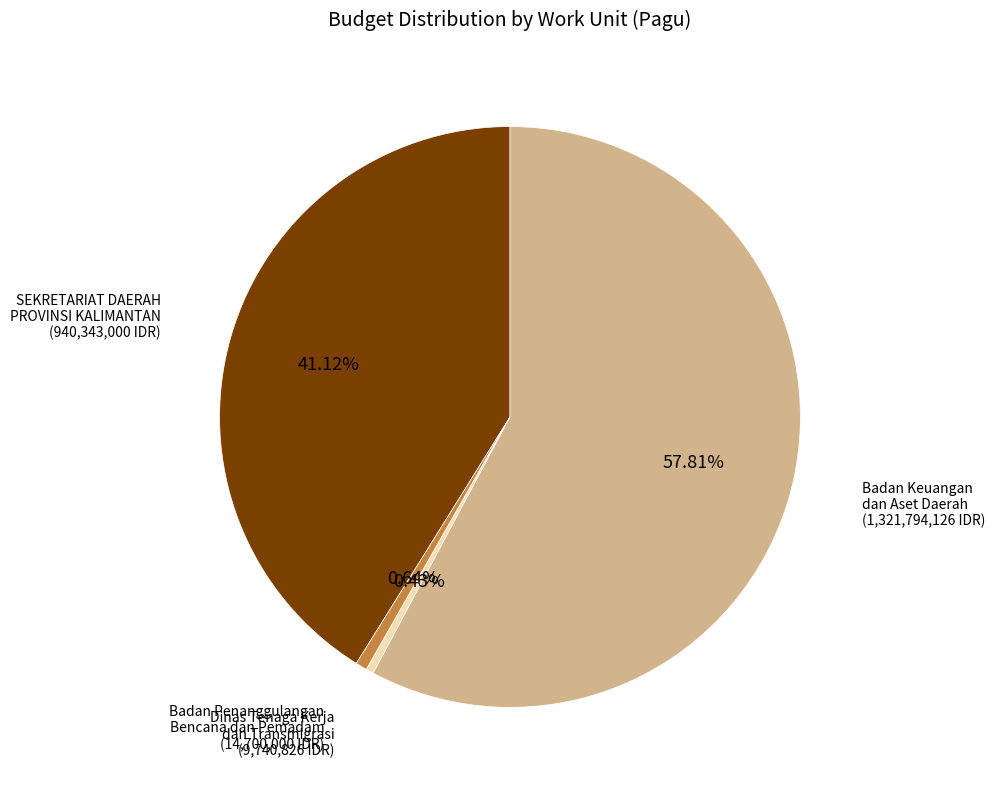

Is there any slice that represents more than half of the pie?

Yes